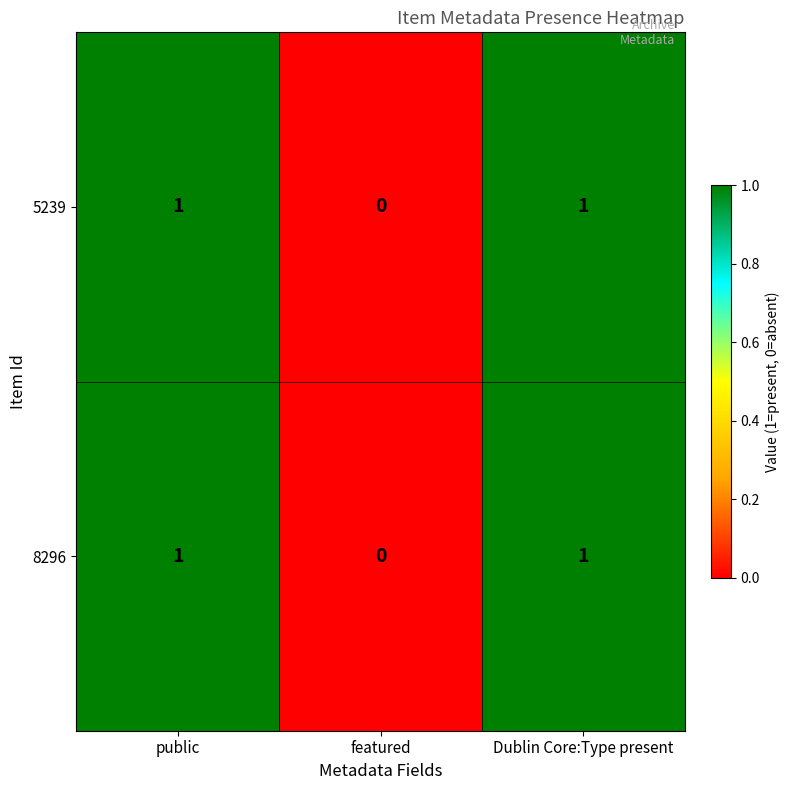

Is it true that 8296 equals 1 at Dublin Core:Type present?

True